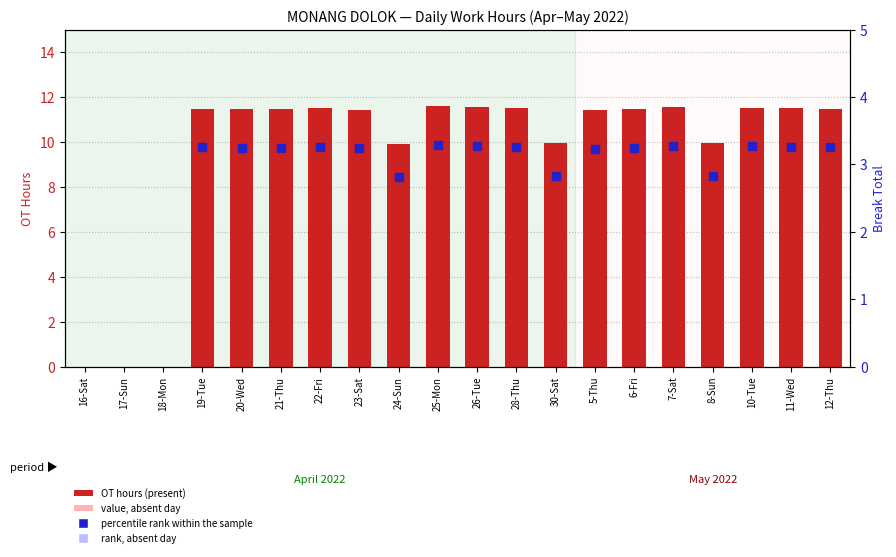

Approximately how many times larger is the value at 28-Thu compared to 19-Tue?

1.0